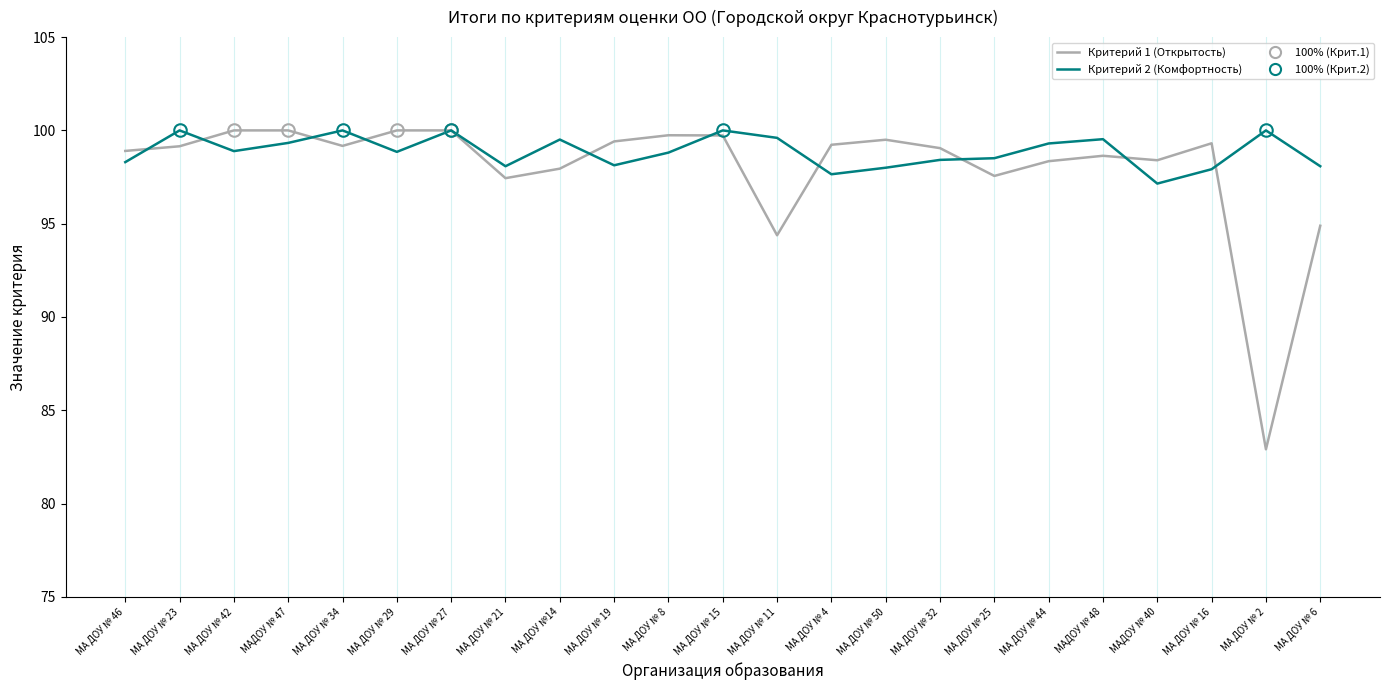

List the series in order of their overall mean, highest first.

Критерий 2 (Комфортность), Критерий 1 (Открытость)